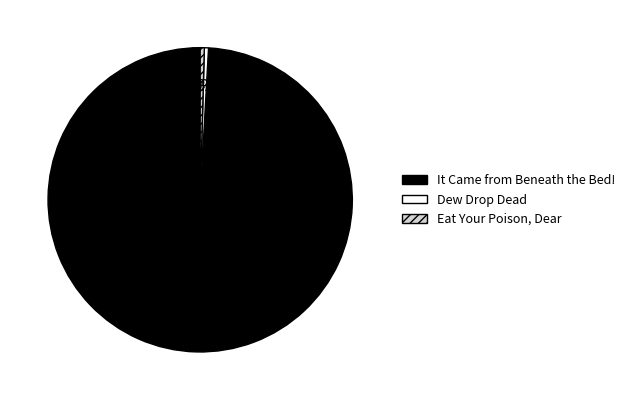

What is the ratio of the value at Eat Your Poison, Dear to the value at Dew Drop Dead?

1.0